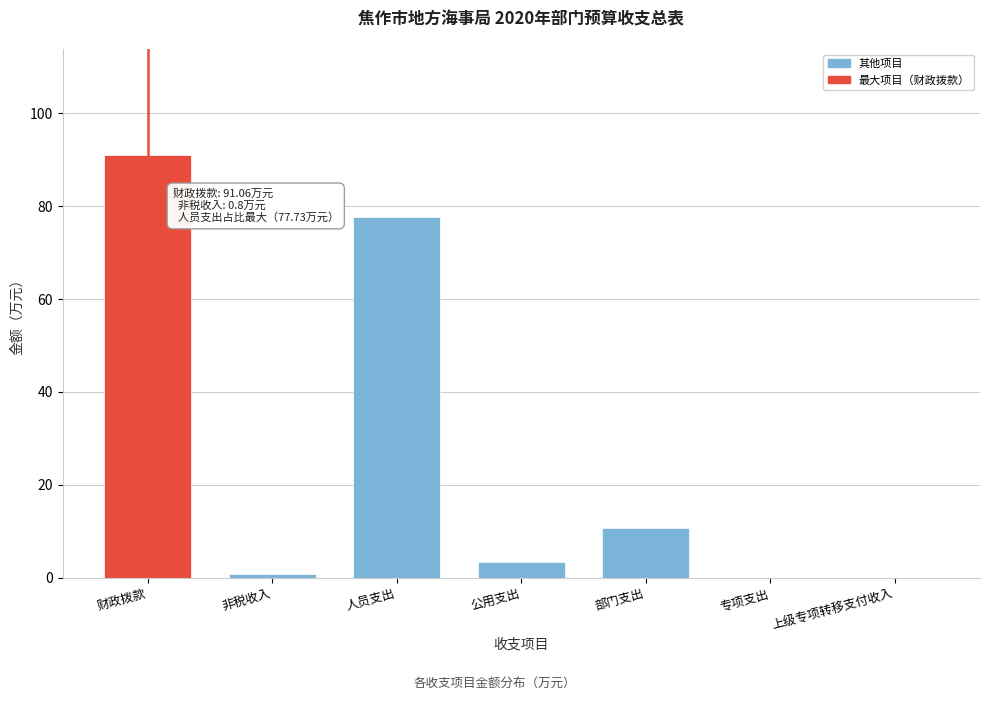

Reading left to right, what are all the values shown in this chart?

财政拨款=91.1	非税收入=0.8	人员支出=77.7	公用支出=3.3	部门支出=10.8	专项支出=0.0	上级专项转移支付收入=0.0